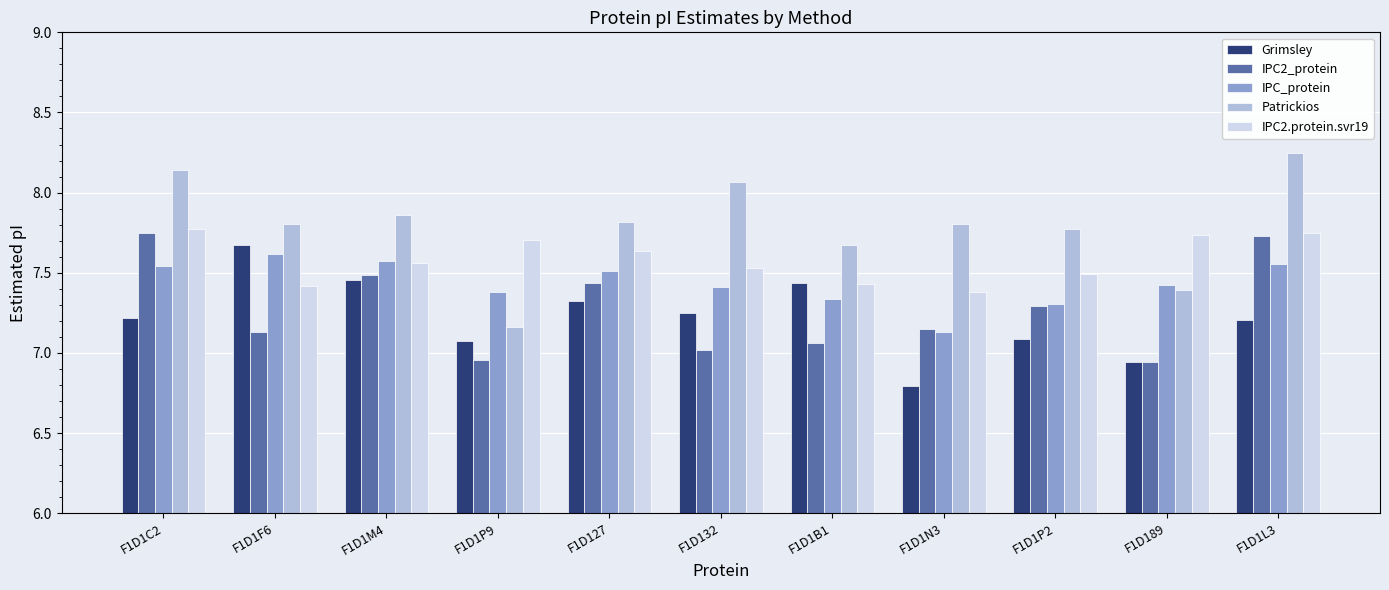

What is the label of the 1st bar from the left?

F1D1C2